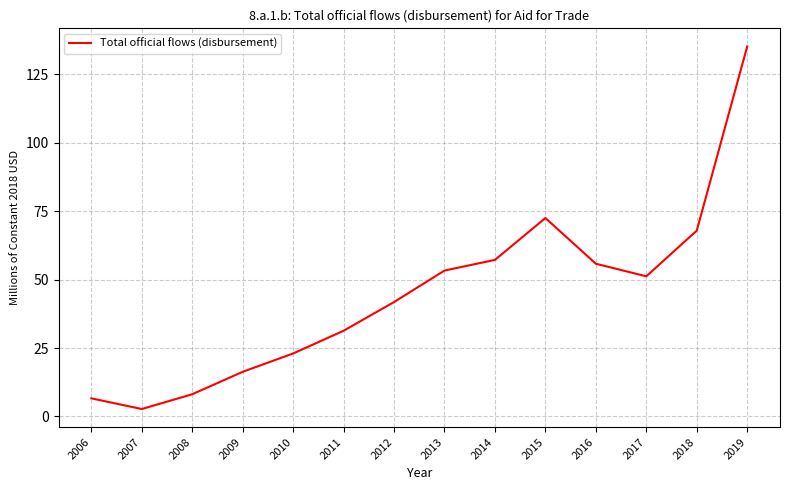

True or false: there are more than 0 points higher than both neighbors.

True